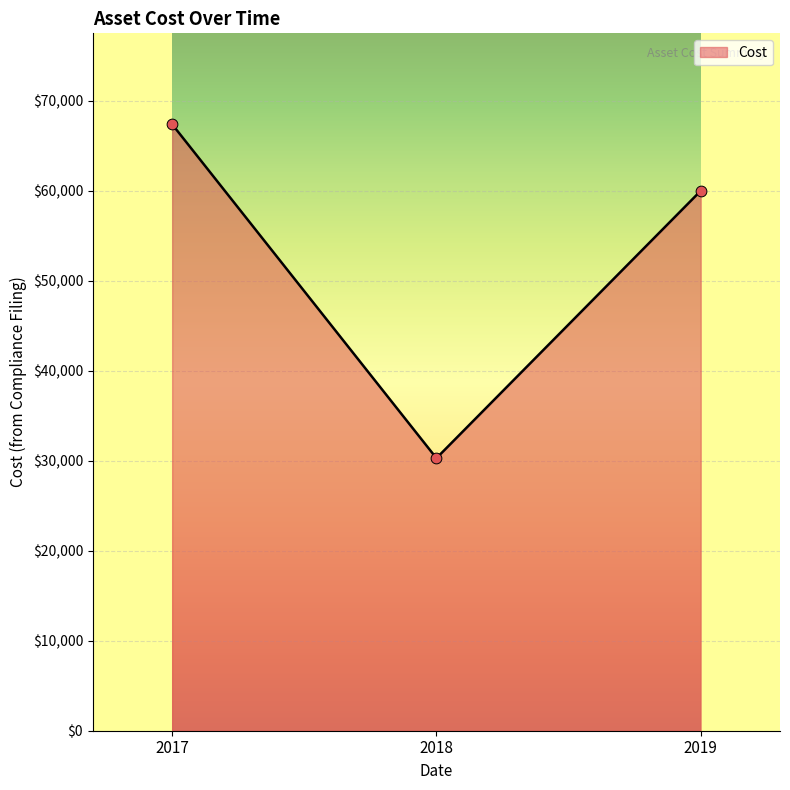

Between 2017 and 2019, which is larger?

2017